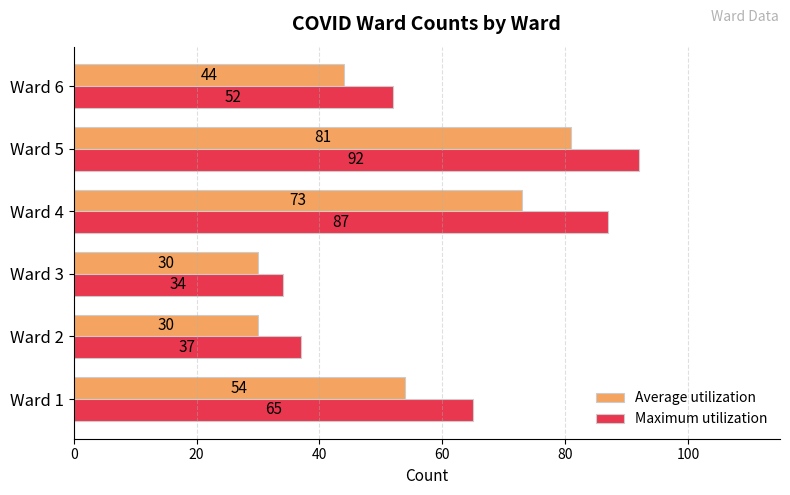

What is the total value across all series at Ward 1?

119